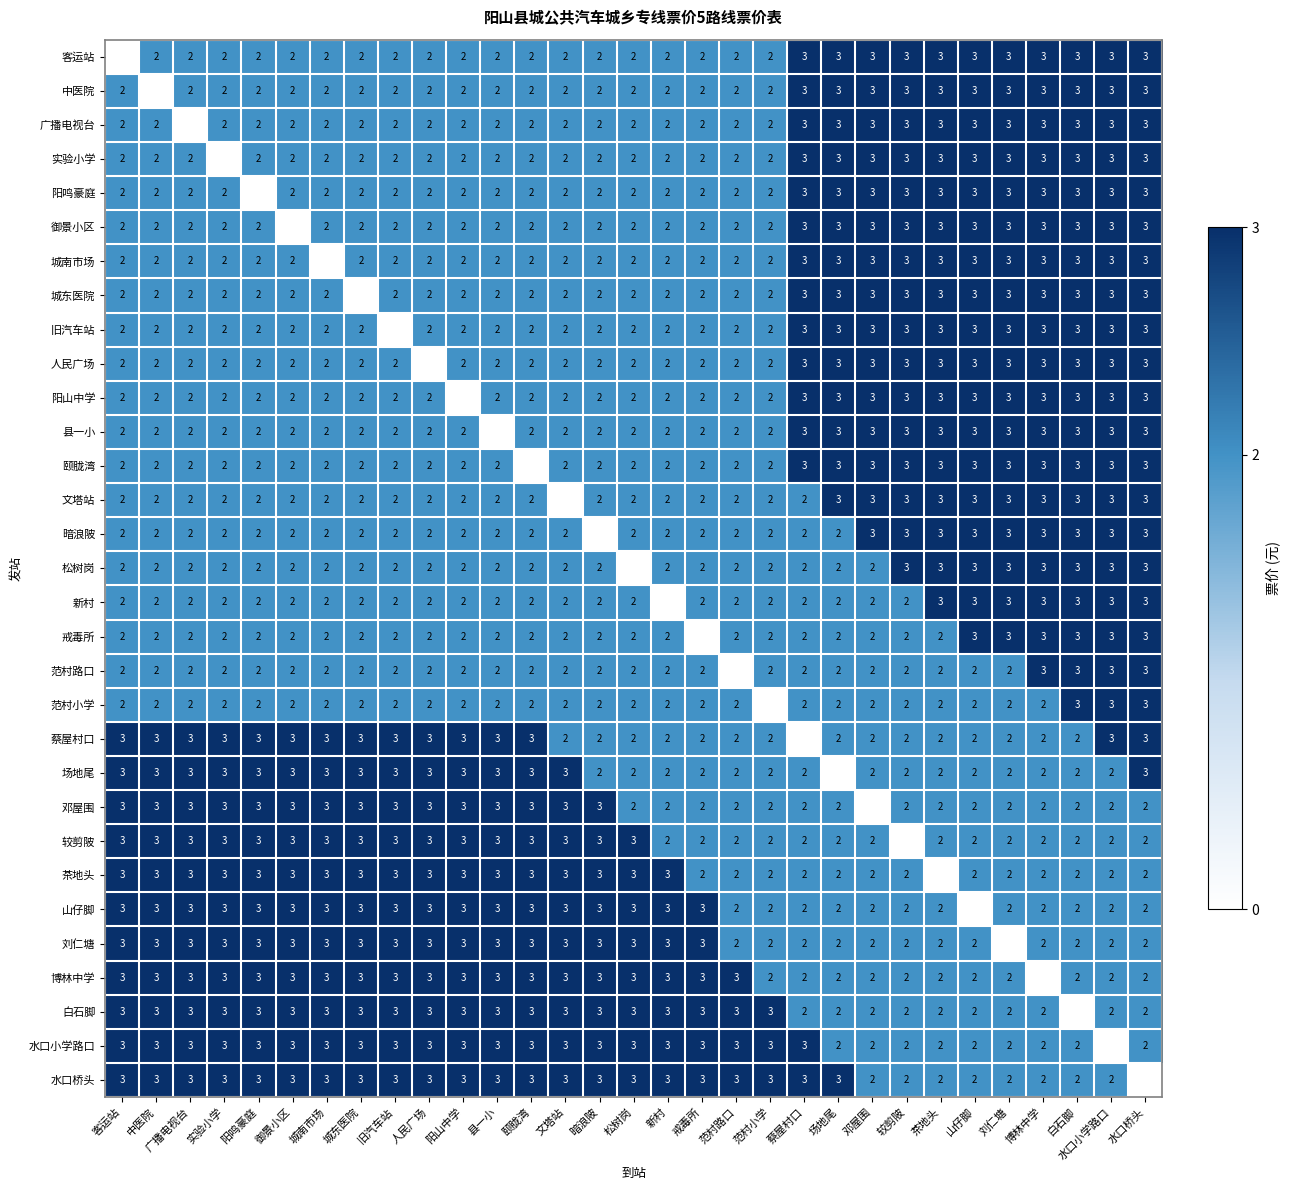

What is the difference between the 蔡屋村口 values at 中医院 and 松树岗?

1